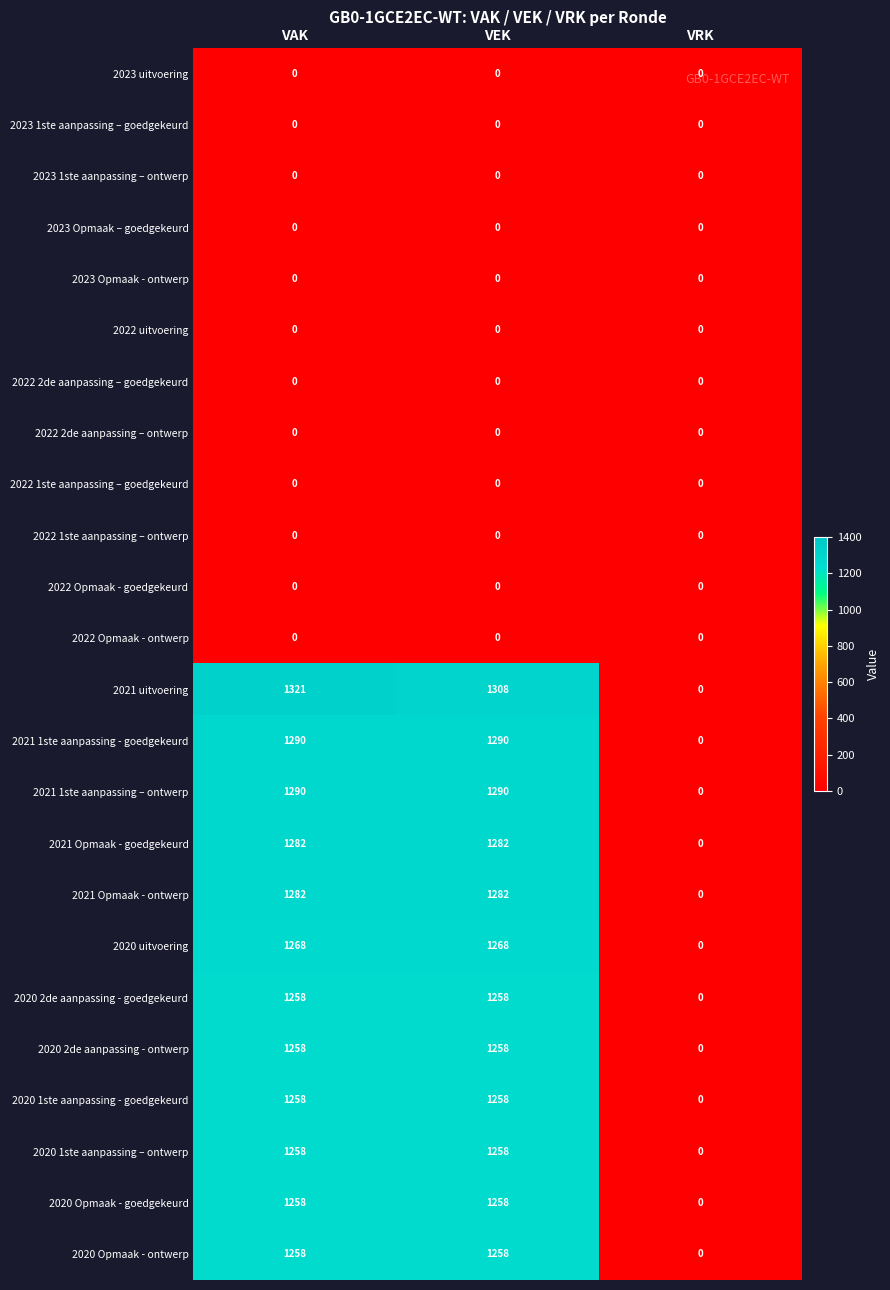

Is it true that 2020 uitvoering equals 1268 at VEK?

True